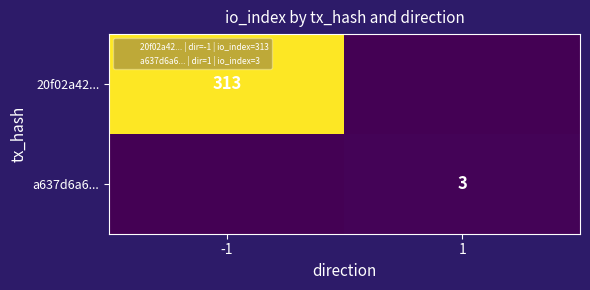

True or false: a637d6a6... has a value of 2 at 1.

False